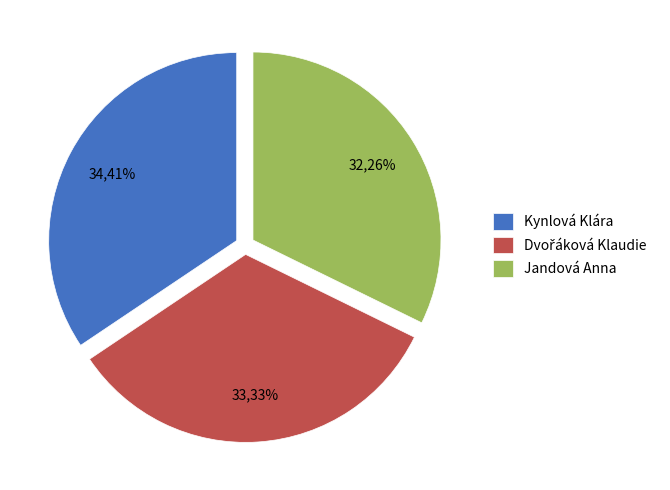

What percentage is NOT represented by Jandová Anna?

67.7%